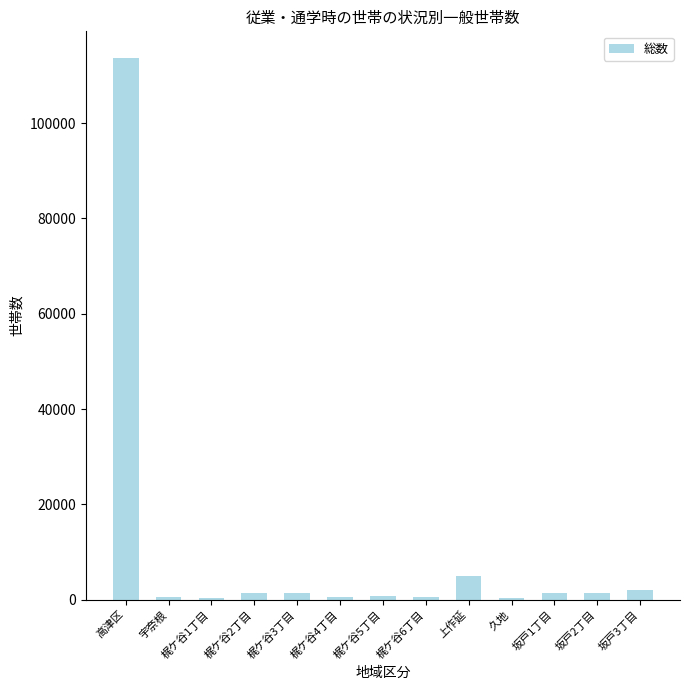

How many distinct data groups are displayed?

1